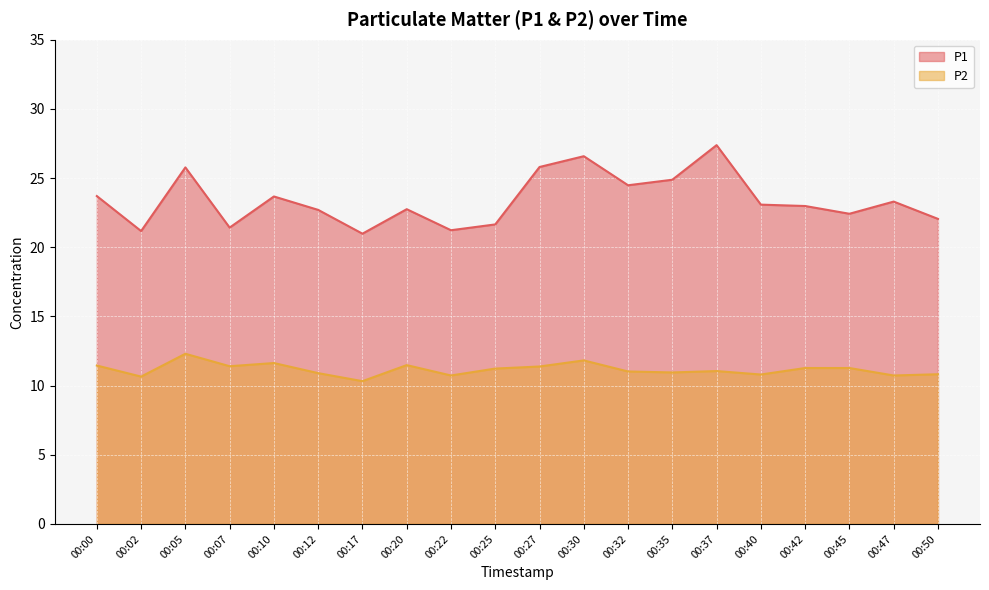

What is the maximum value shown in the chart?

27.4